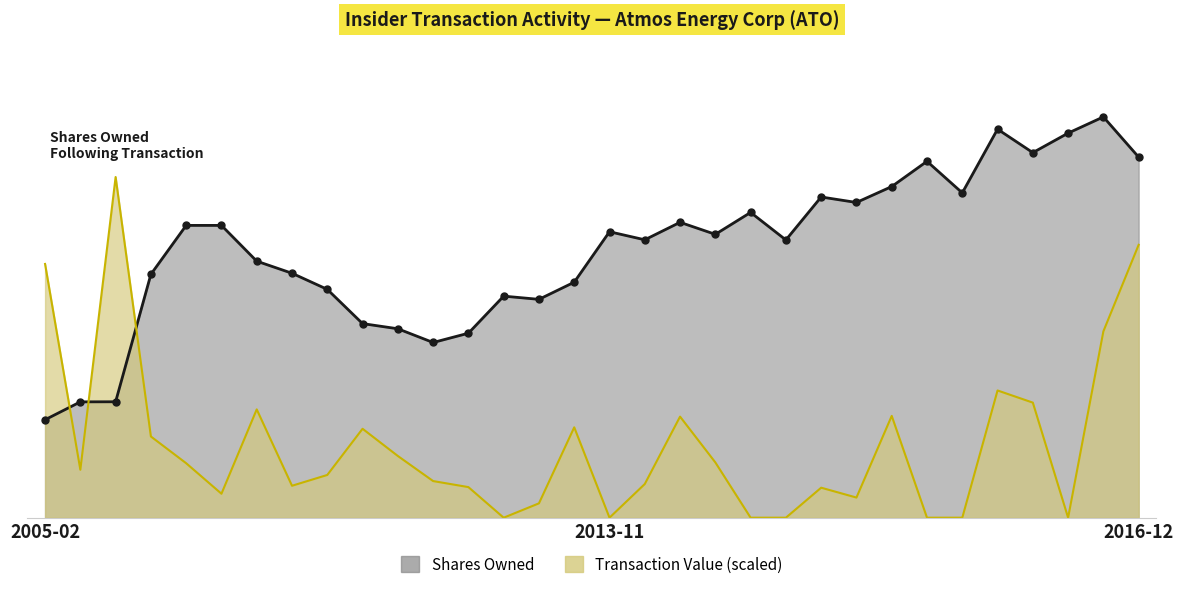

Reading left to right, transcribe all the data shown in this chart.

sharesOwnedFollowingTransaction: 24315.0	28753.0	28777.0	60420.0	72556.0	72556.0	63679.0	60679.0	56679.0	48179.0	46899.0	43489.0	45794.0	54997.0	54202.0	58460.0	70984.0	68984.0	73321.0	70337.0	75777.0	68942.0	79609.0	78248.0	82195.0	88466.0	80633.0	96440.0	90618.0	95462.0	99489.0	89502.0
transactionValue: 62988.6	11906.1	84565.6	20155.8	13517.7	5950.1	26884.0	7928.0	10607.3	22074.1	15321.2	9094.0	7592.9	0.0	3561.5	22433.3	0.0	8363.7	25089.3	13725.0	0.0	0.0	7445.2	4998.2	25271.8	0.0	0.0	31580.4	28565.1	0.0	46262.5	67738.0